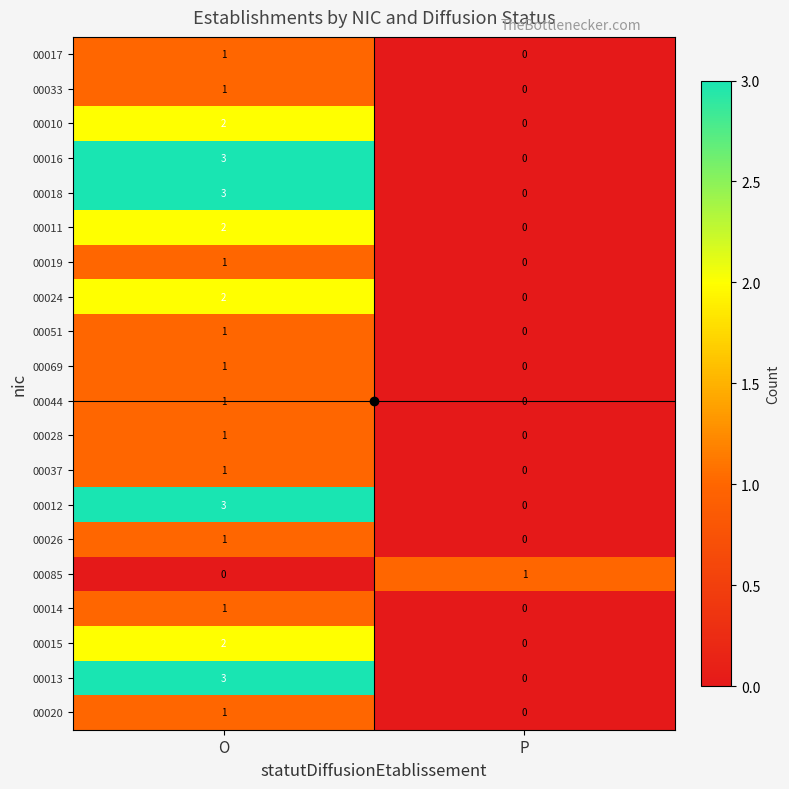

Count the number of categories in the chart.

2